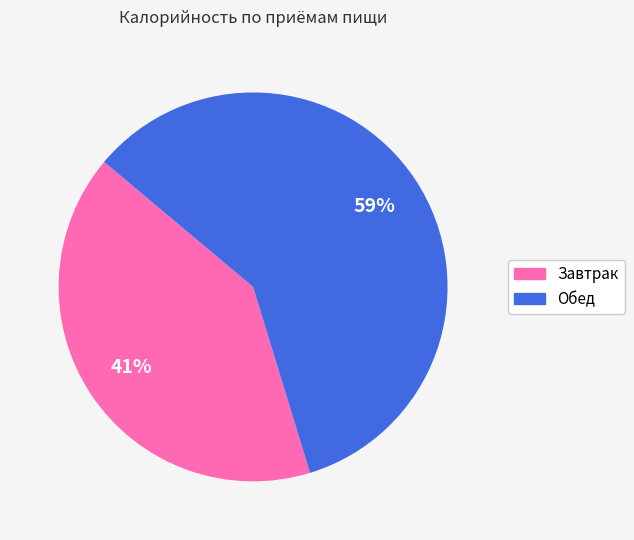

Does Обед account for over 50% of the chart?

Yes